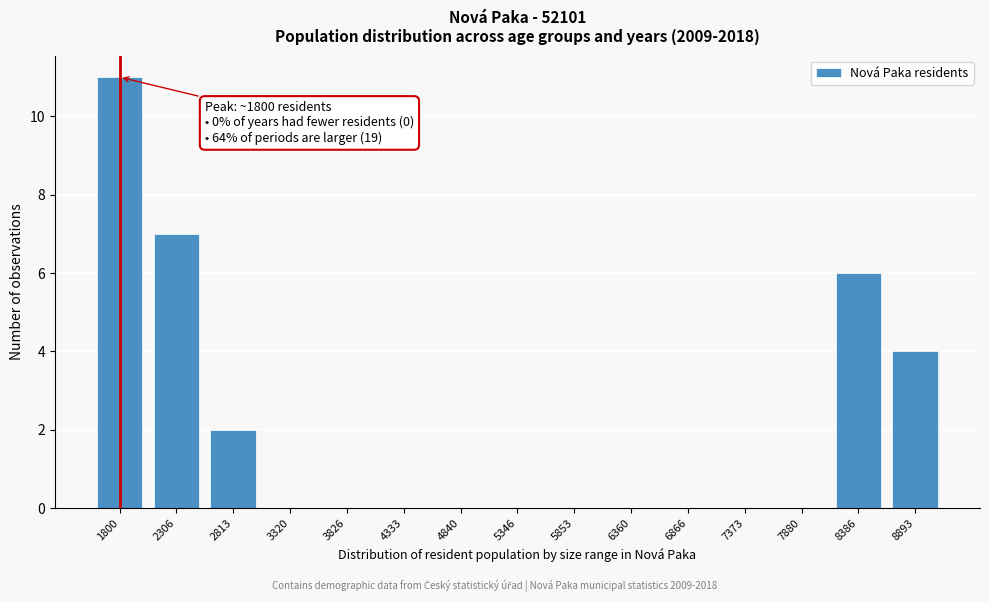

Reading right to left, extract all data points from this chart.

8893=4	8386=6	7880=0	7373=0	6866=0	6360=0	5853=0	5346=0	4840=0	4333=0	3826=0	3320=0	2813=2	2306=7	1800=11